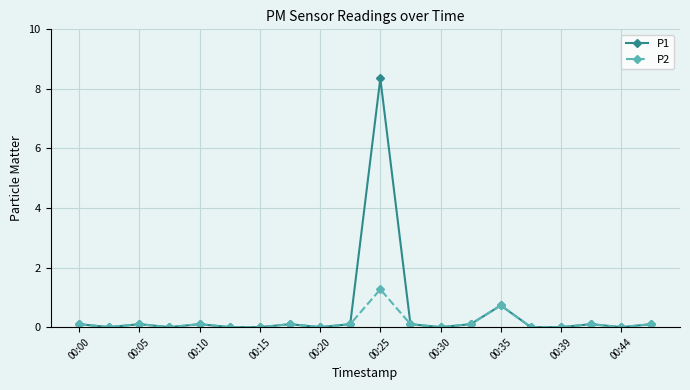

List the series in order of their overall mean, highest first.

P1, P2